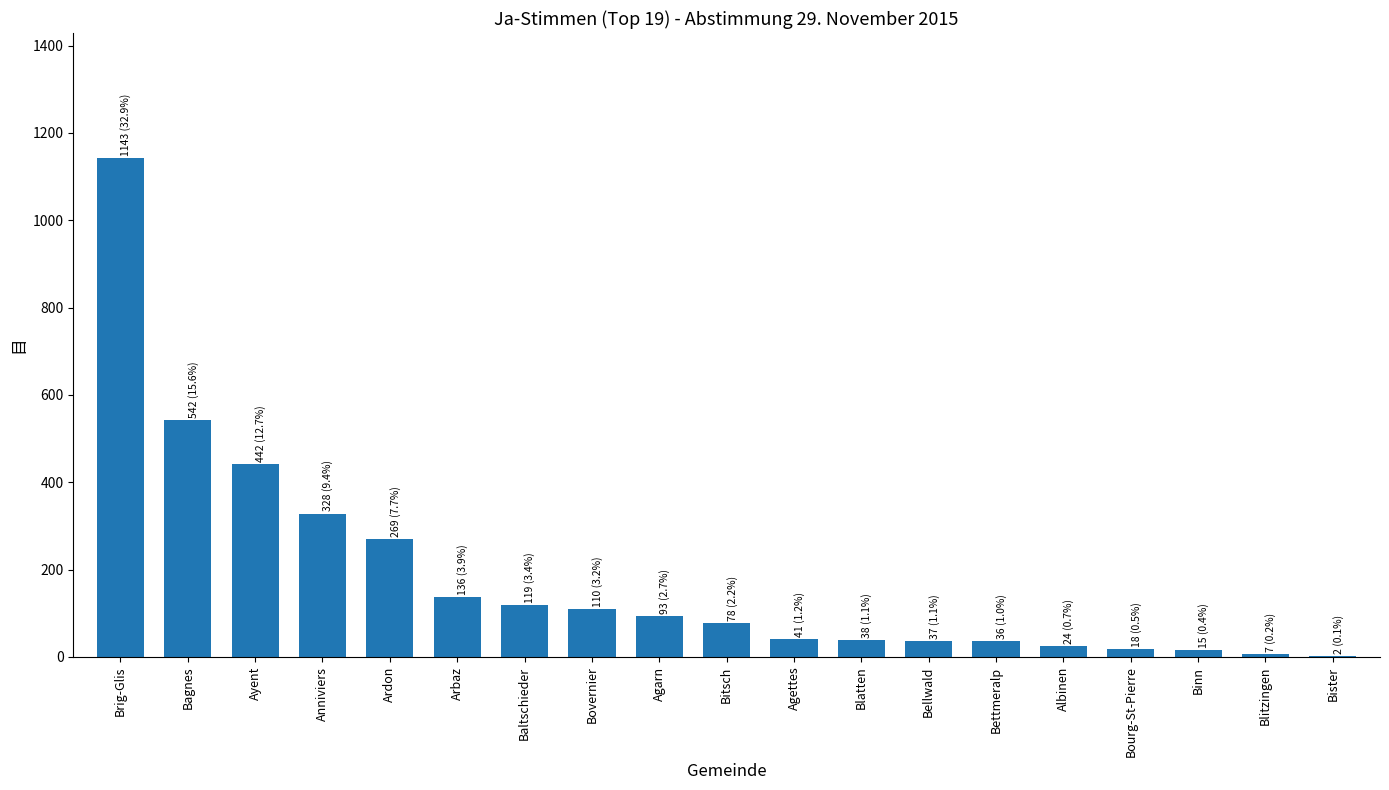

What is the sum of the values at Blitzingen and Agarn?

100